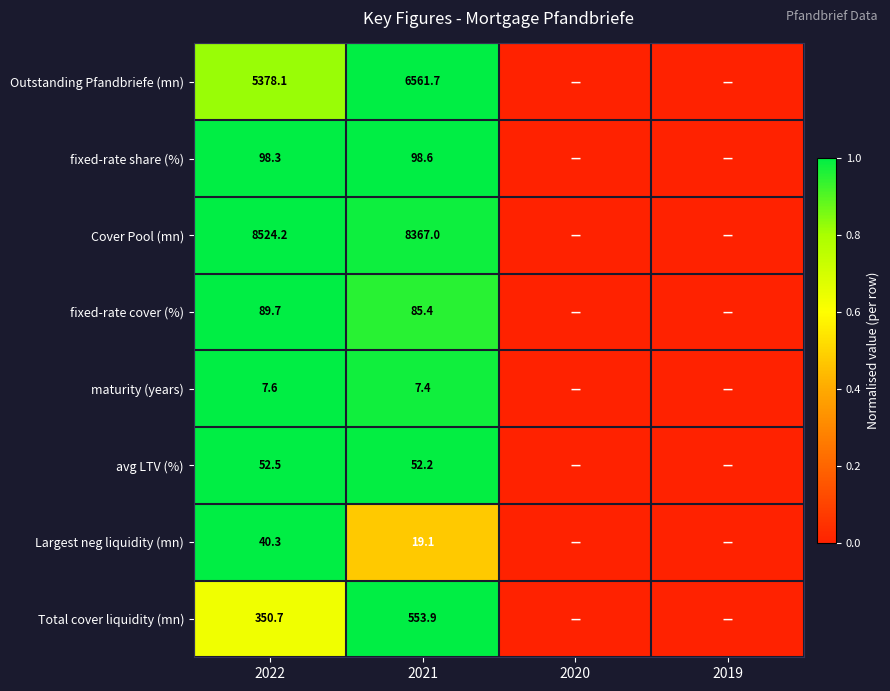

What is the difference between the highest and lowest values at 2021?

8359.6